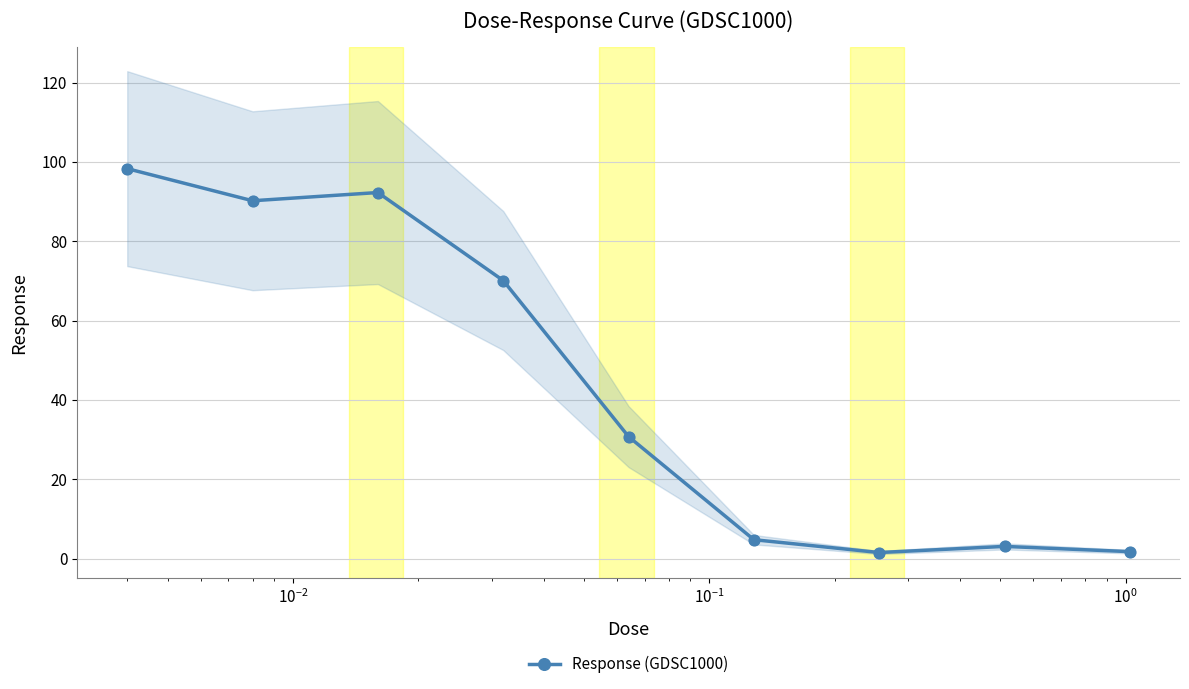

What is the value of the Response (GDSC1000) point at the 2nd from the left?

90.2